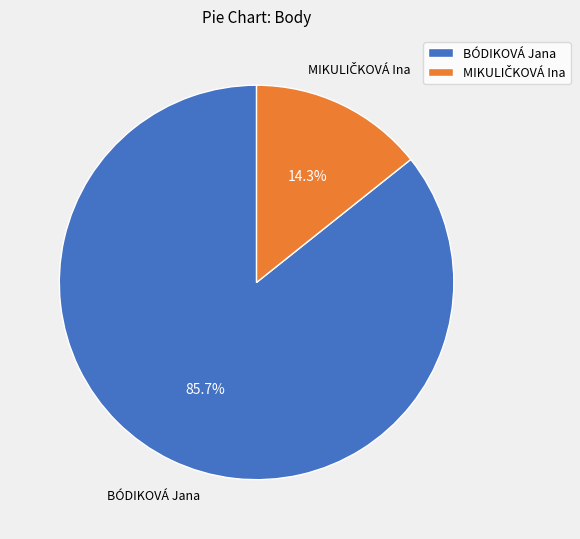

How many slices are in this pie chart?

2